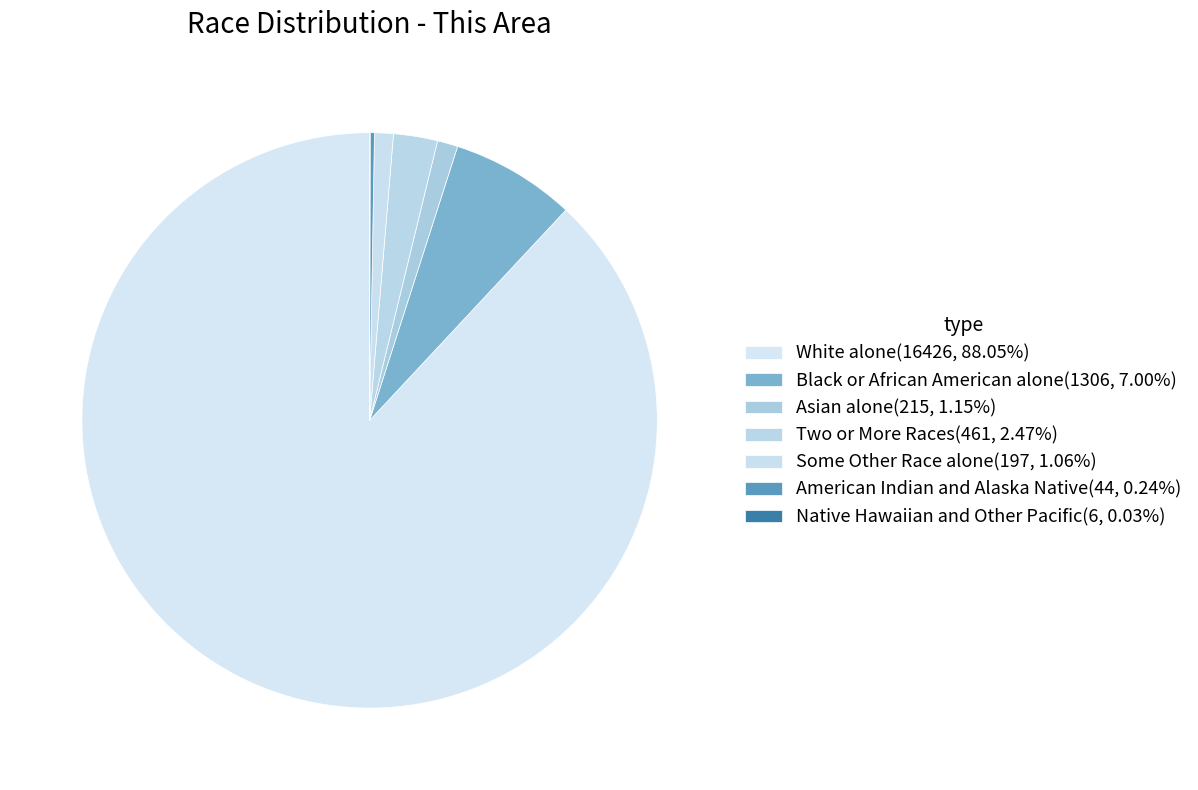

What is the change in value from White alone to Native Hawaiian and Other Pacific?

-16420